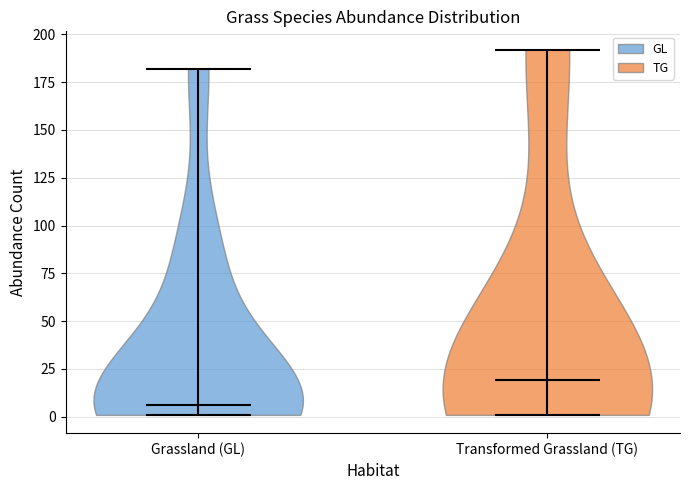

What is the highest point the violin for Grassland (GL) reaches on the y-axis? The values are not printed on the chart, so give them approximately, as read against the axis.

180